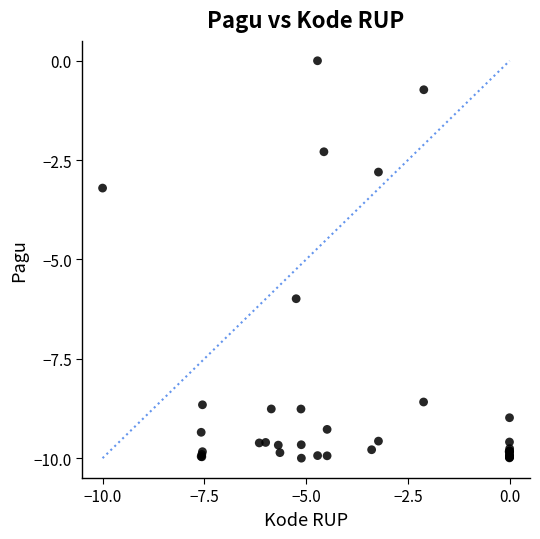

What Y value in the scatter plot is closest to -5?

-6.0